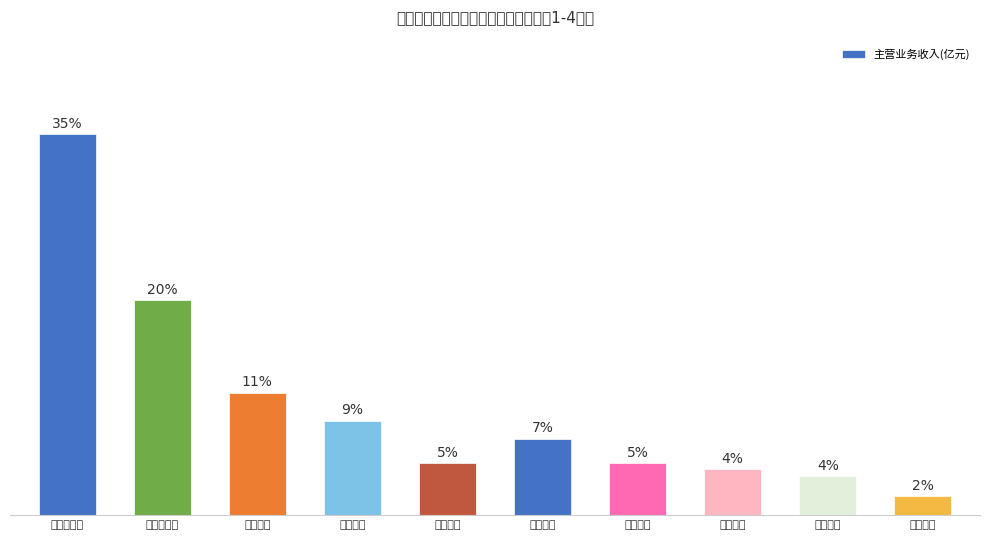

List the labels in order of value, smallest first.

燃气供应, 橡胶塑料, 金属制品, 电力热力, 专用设备, 黑色金属, 电气机械, 通用设备, 计算机通信, 汽车制造业